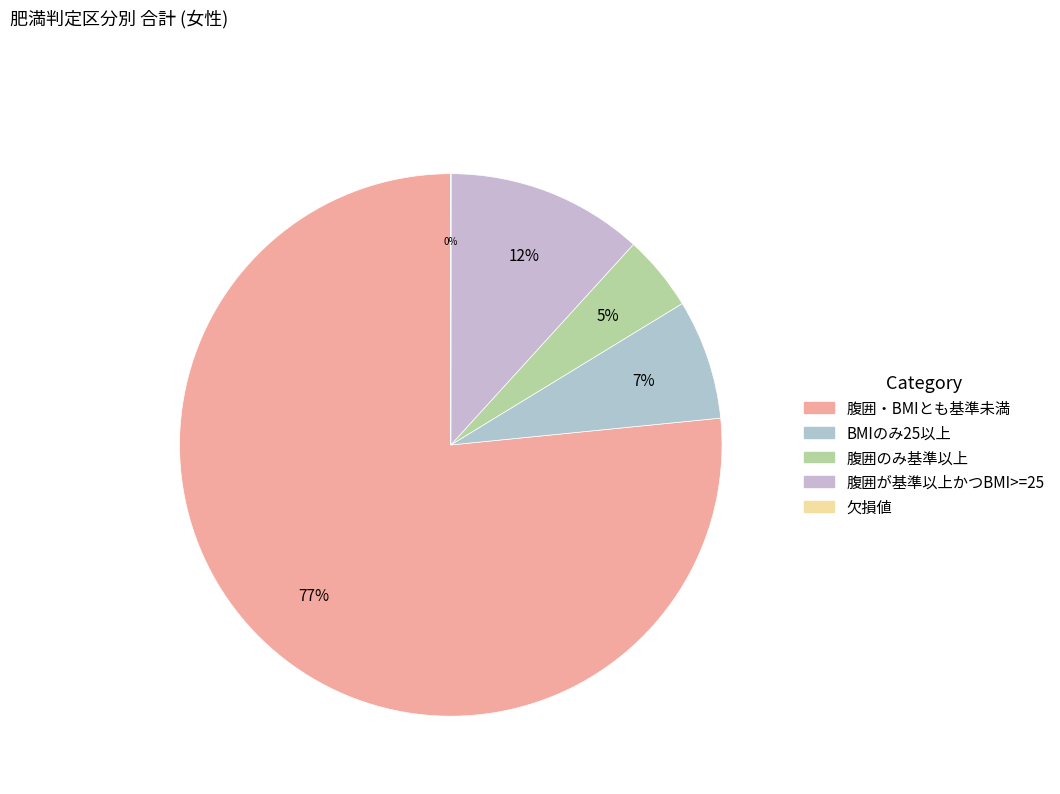

Which slice is the largest?

腹囲・BMIとも基準未満